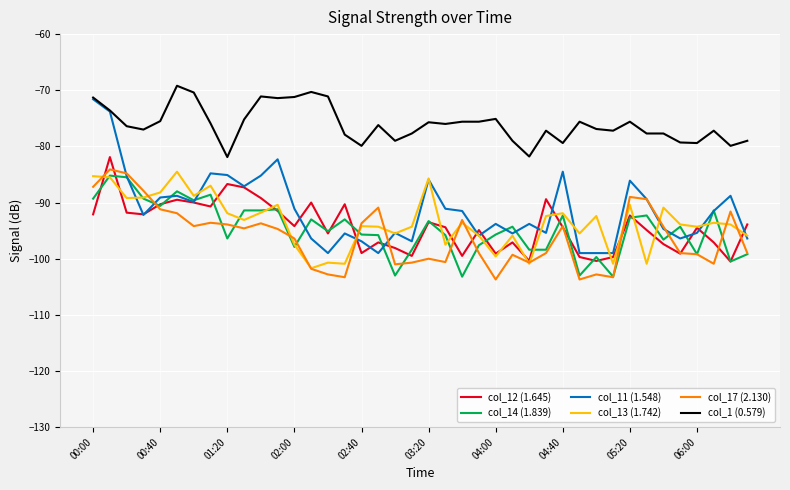

Which series has the largest range (max minus min)?

col_11 (1.548)